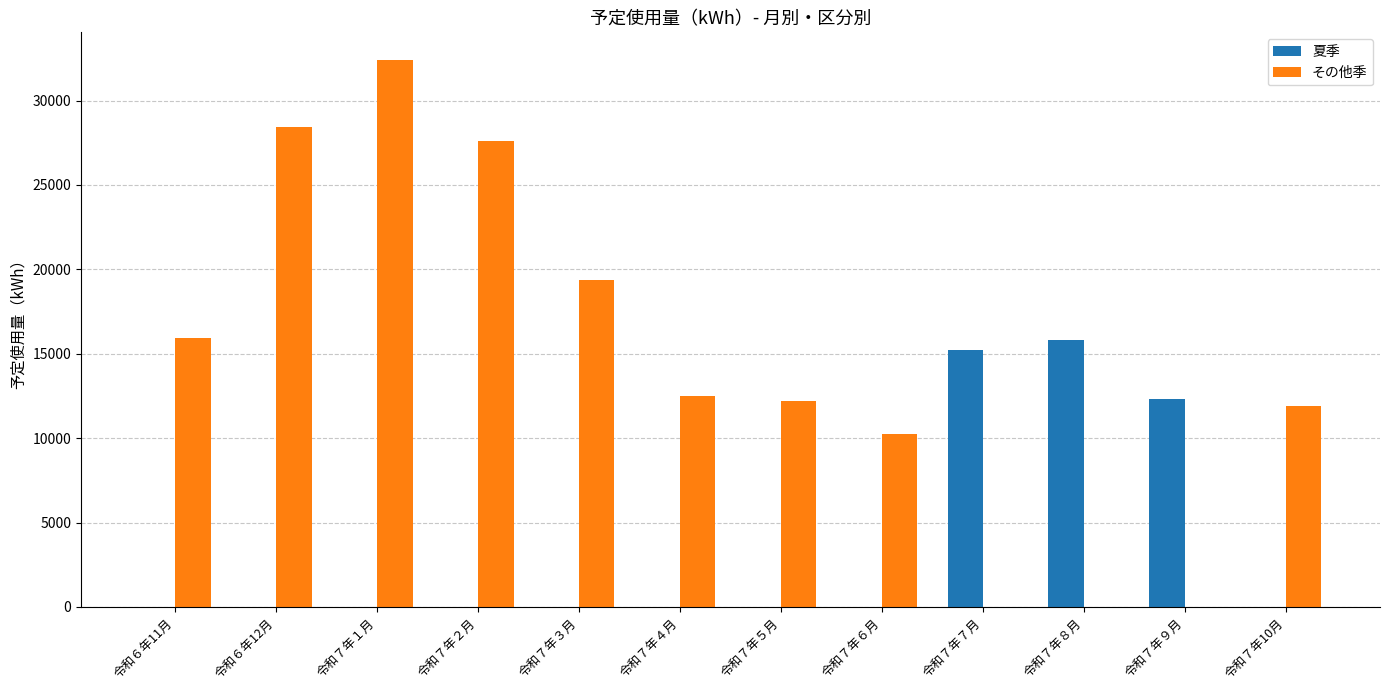

How many categories are shown in the chart?

12